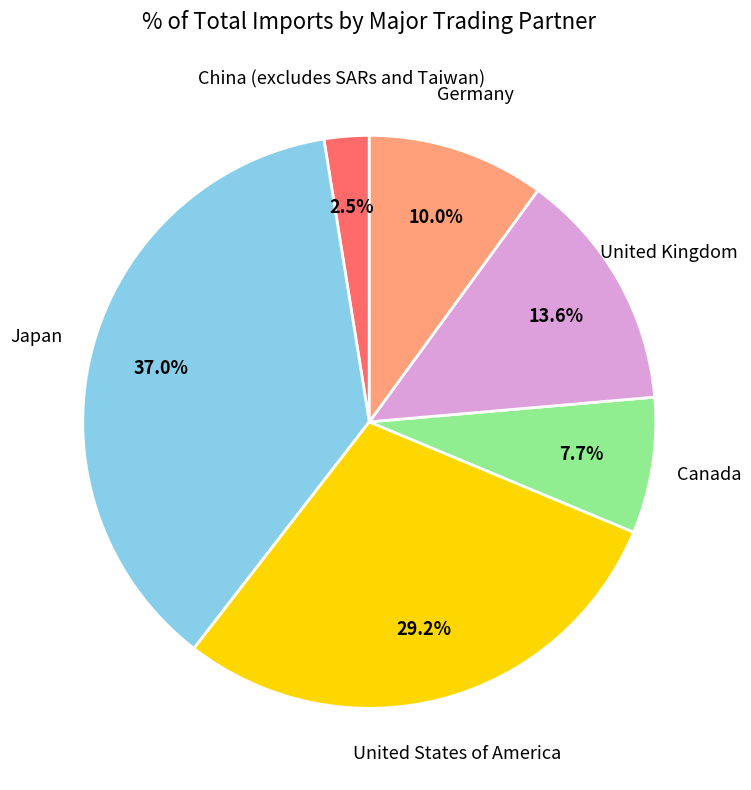

Which slice is the largest?

Japan